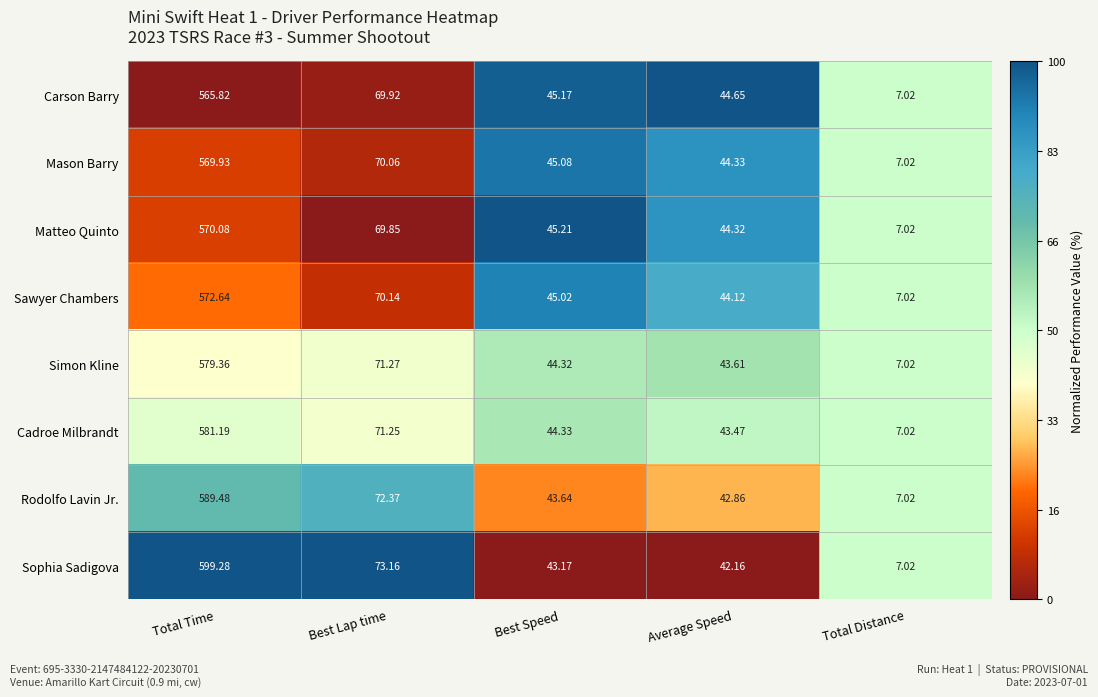

Between Best Speed and Total Distance, which series saw the biggest shift?

Matteo Quinto